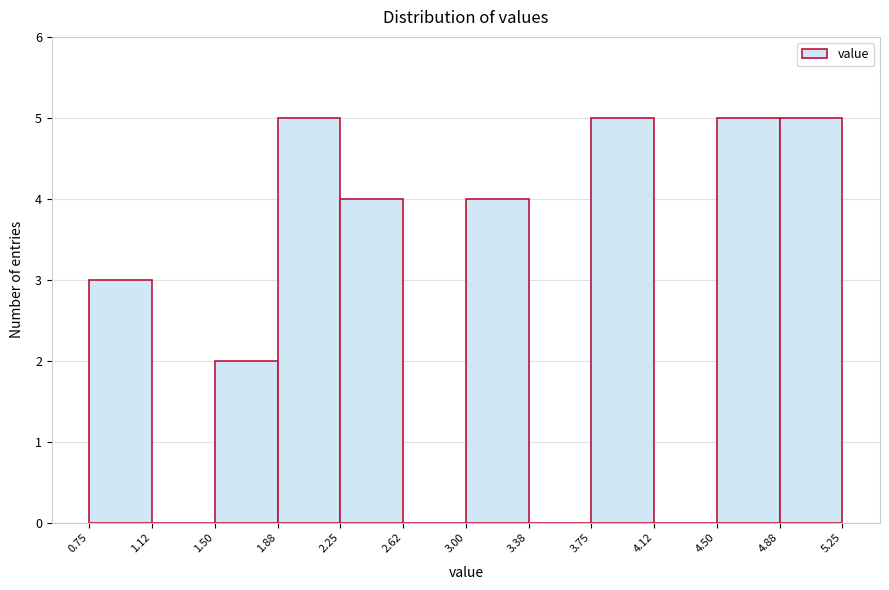

What is the height of the bar covering 1.88 to 2.25 on the x-axis? The values are not printed on the chart, so give them approximately, as read against the axis.

5